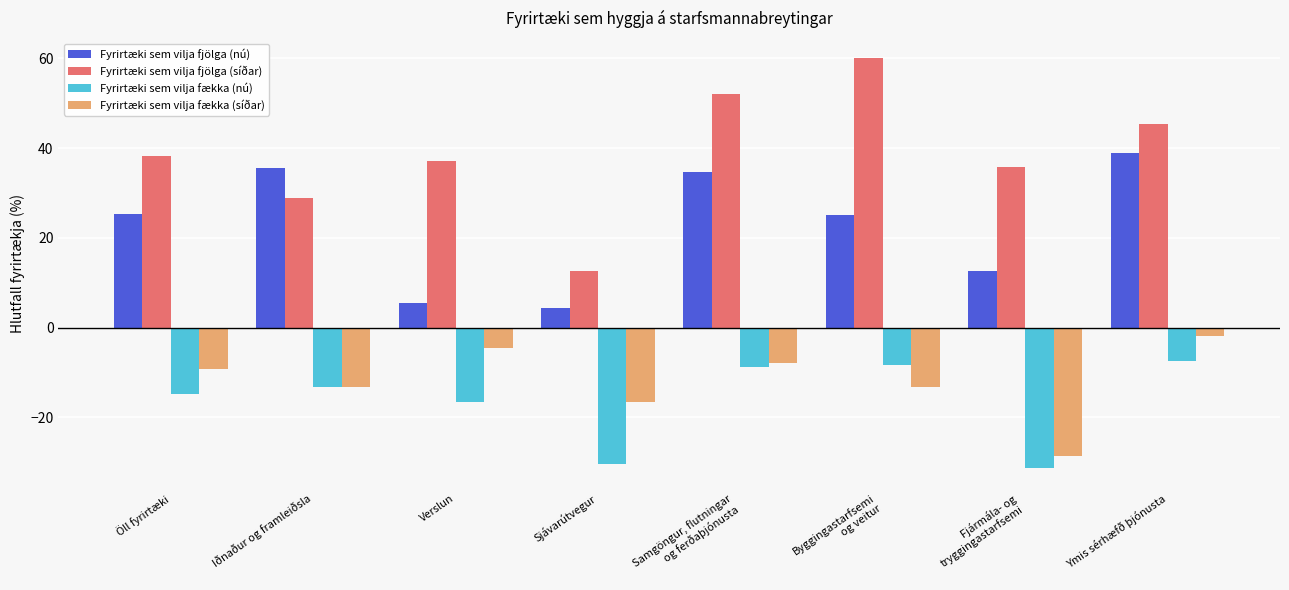

Is the value of Fyrirtæki sem vilja fækka (síðar) at Byggingastarfsemi
og veitur greater than the value of Fyrirtæki sem vilja fækka (nú) at Fjármála- og
tryggingastarfsemi?

Yes